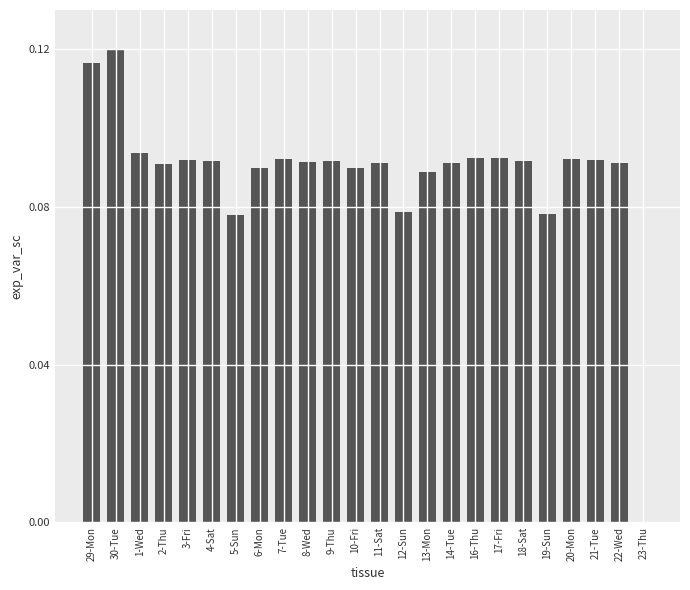

Between 29-Mon and 14-Tue, which is larger?

29-Mon